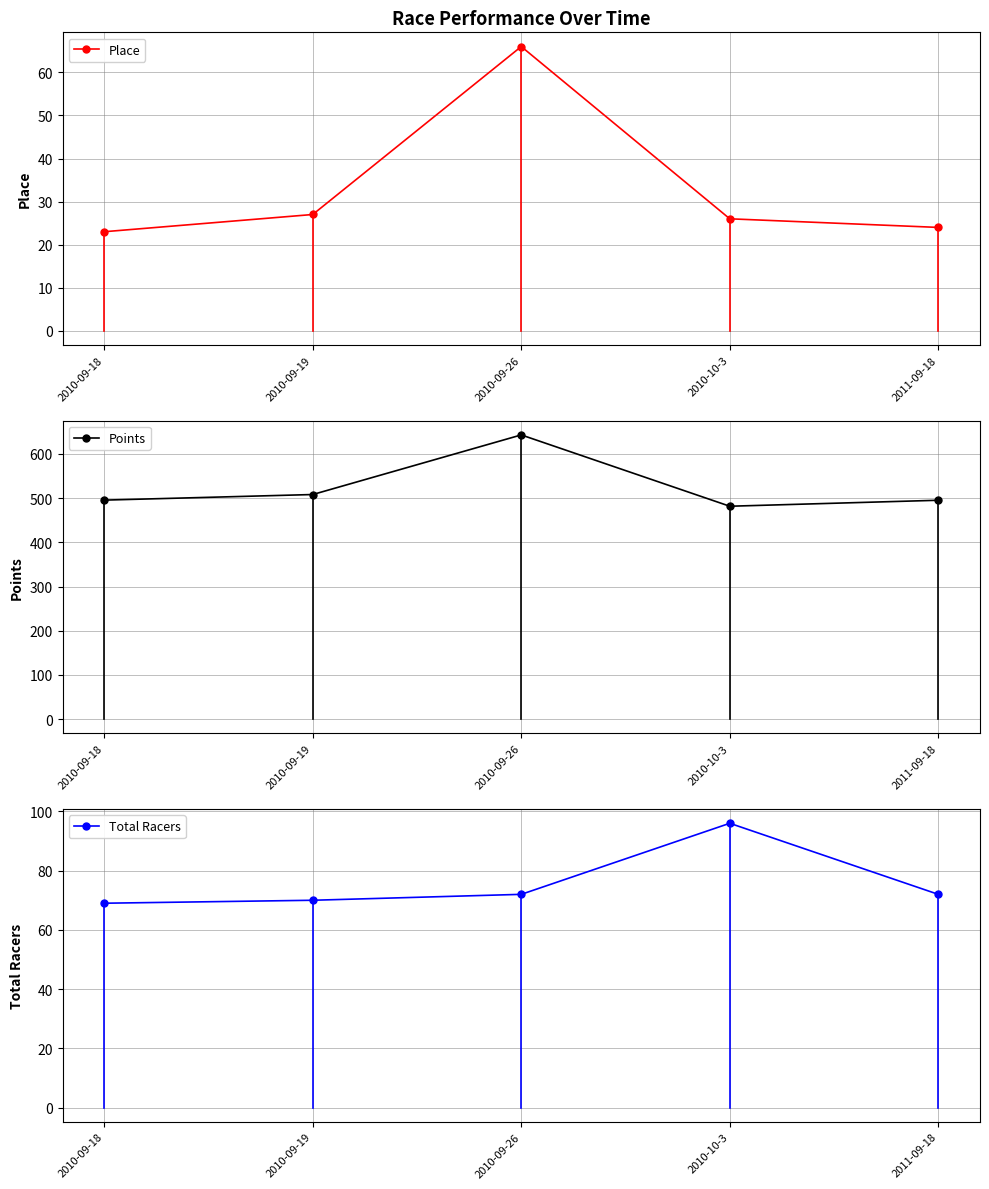

What is the label of the 1st point from the left?

2010-09-18